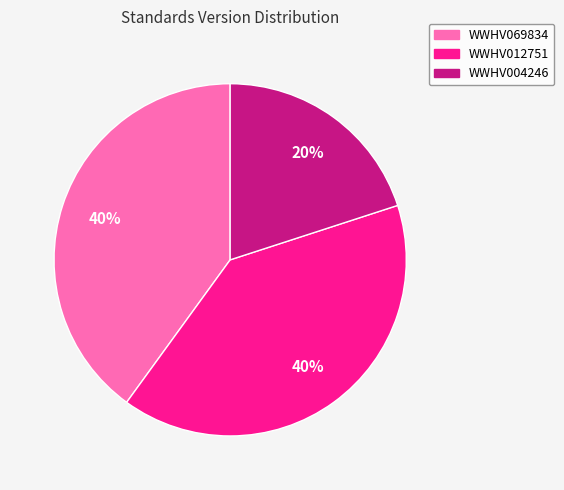

Which slice is the smallest?

WWHV004246